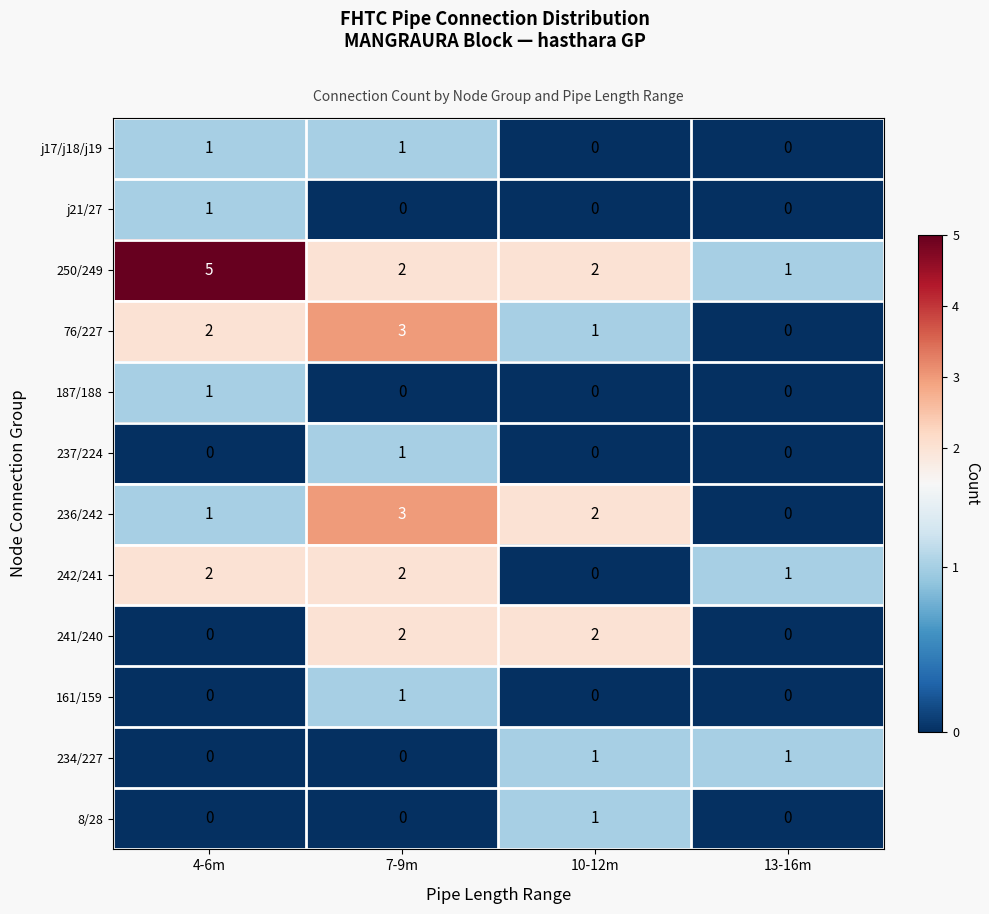

Is it true that 237/224 equals 0 at 13-16m?

True